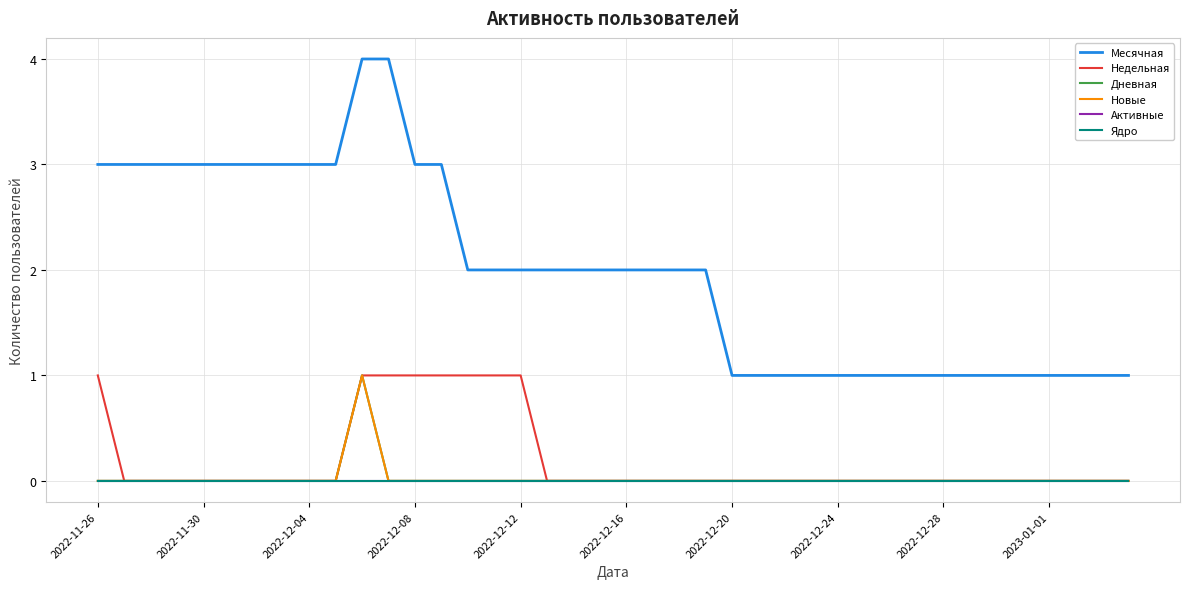

What are all the series names shown in the legend?

Месячная, Недельная, Дневная, Новые, Активные, Ядро